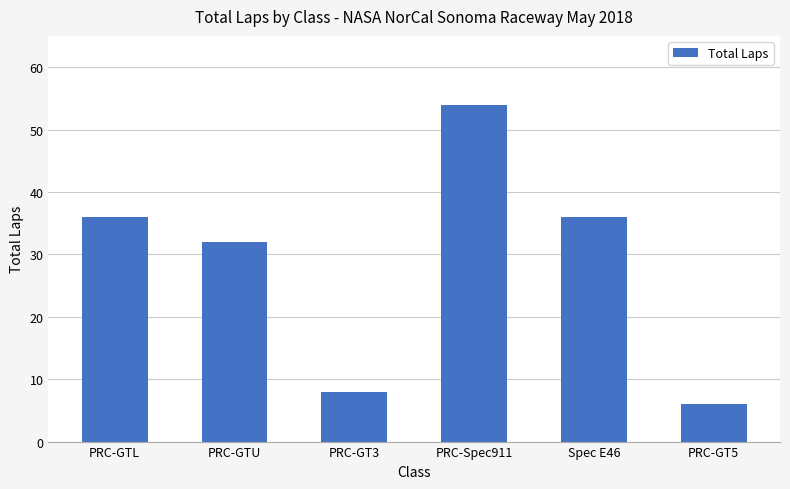

What is the sum of all values?

172